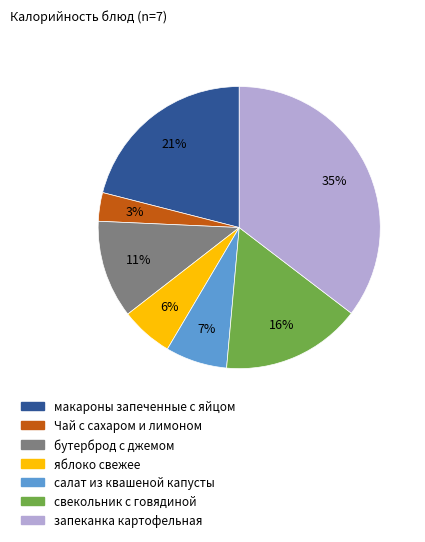

How many segments does this pie chart have?

7